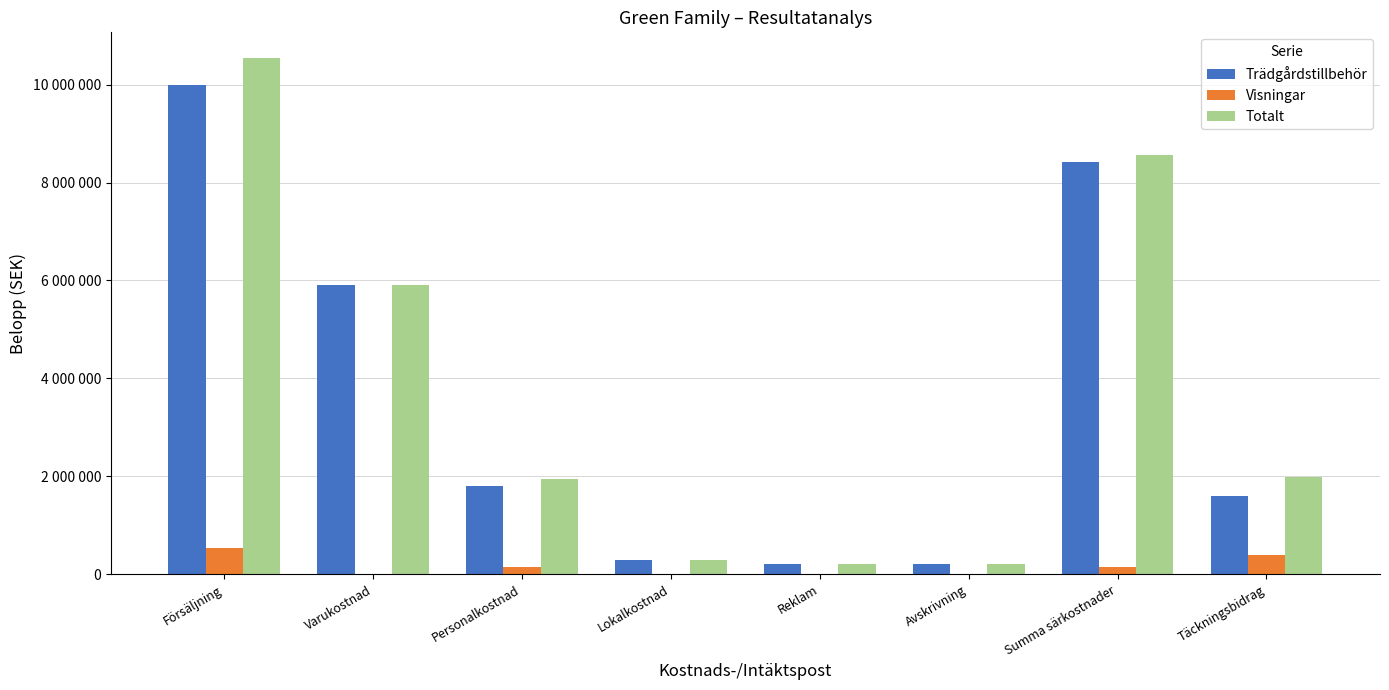

Which series has the widest spread of values?

Totalt